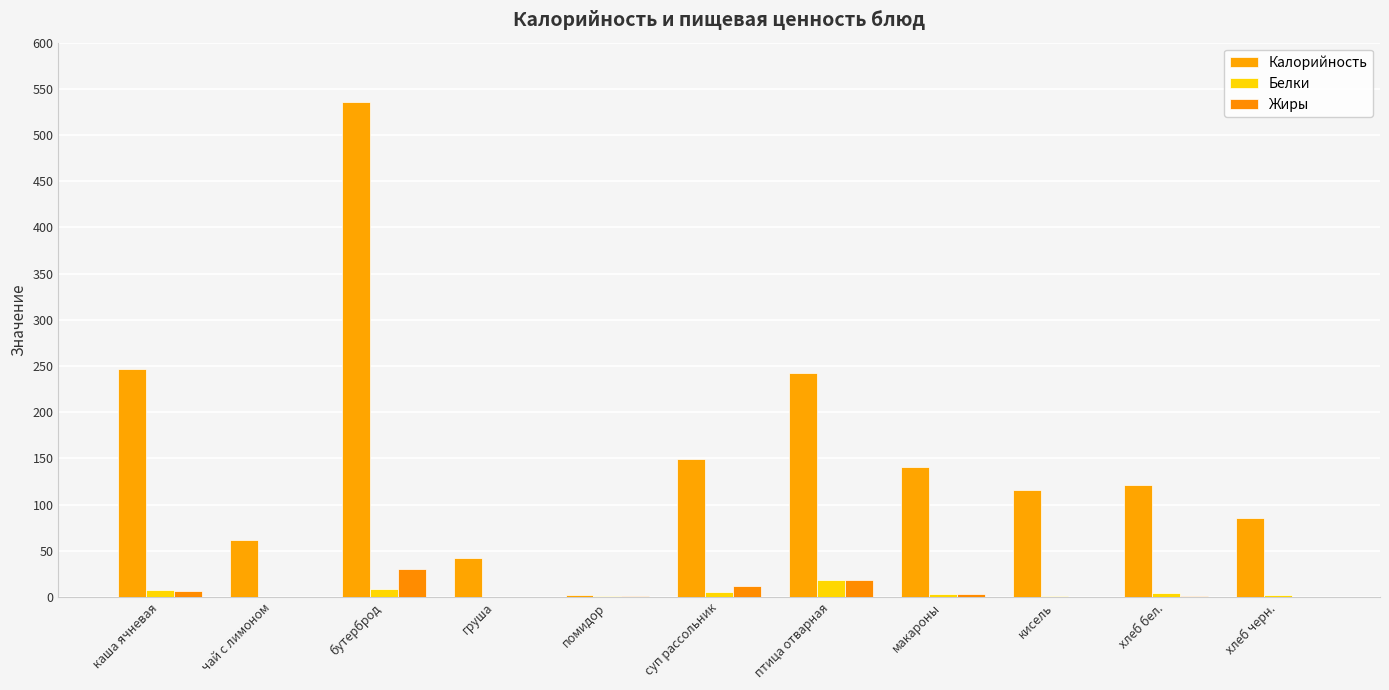

What is the sum of all Белки values?

50.7